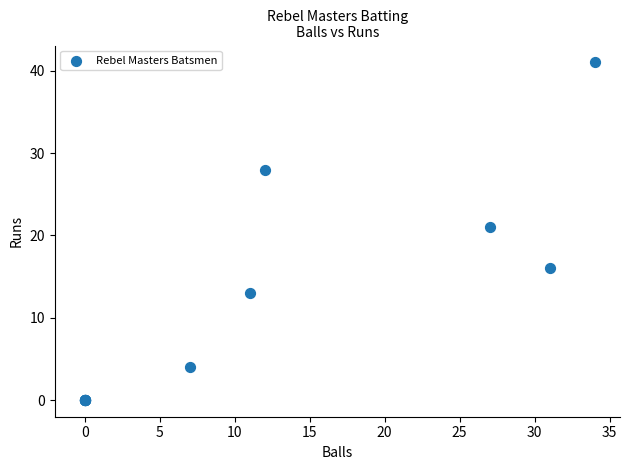

What Y value in the scatter plot is closest to 20?

21